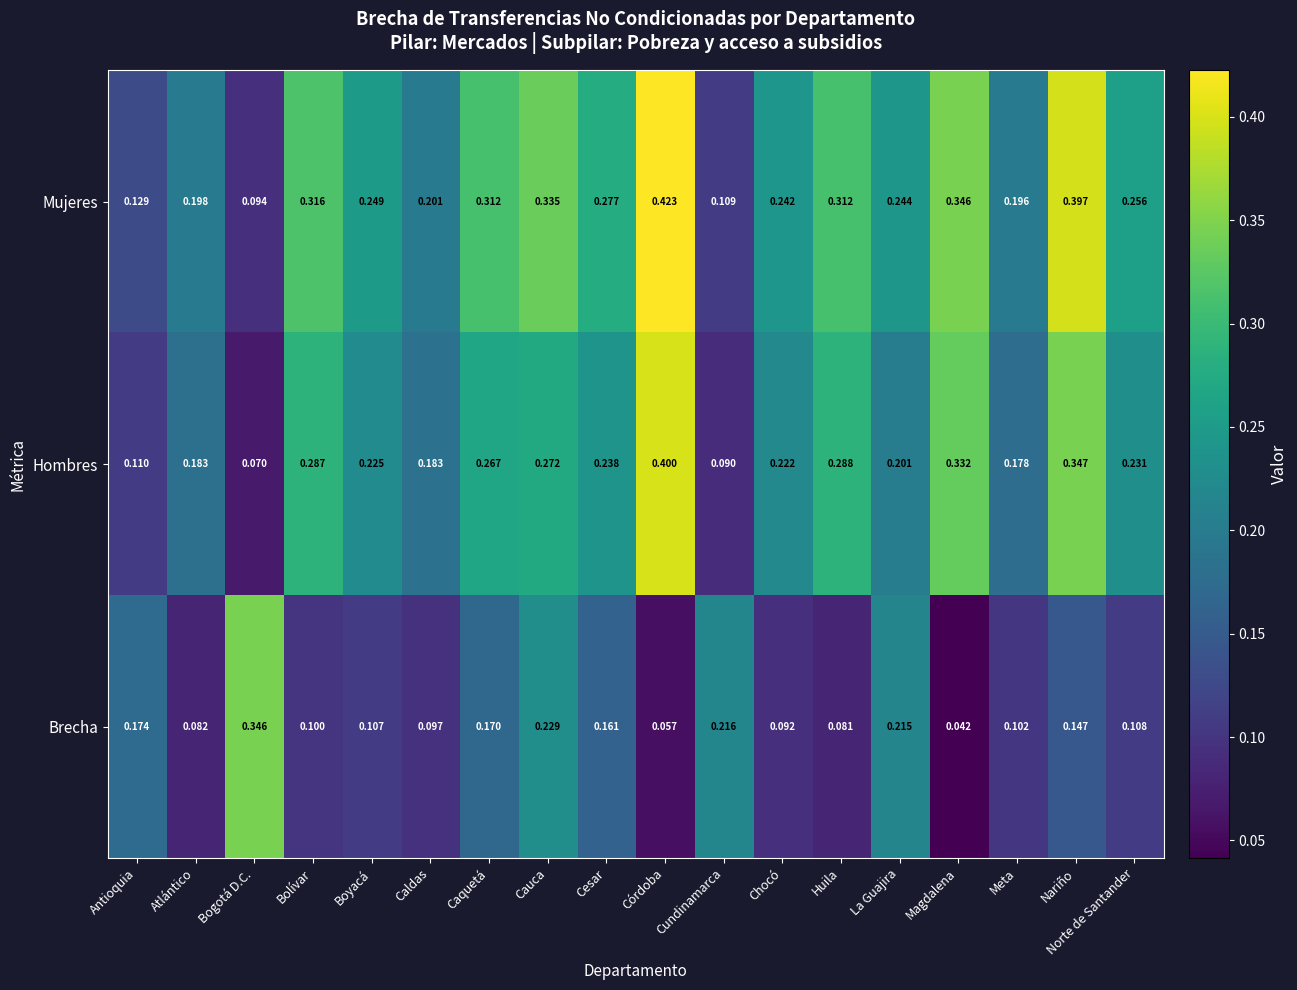

At which category is the sum across all series the highest?

Nariño